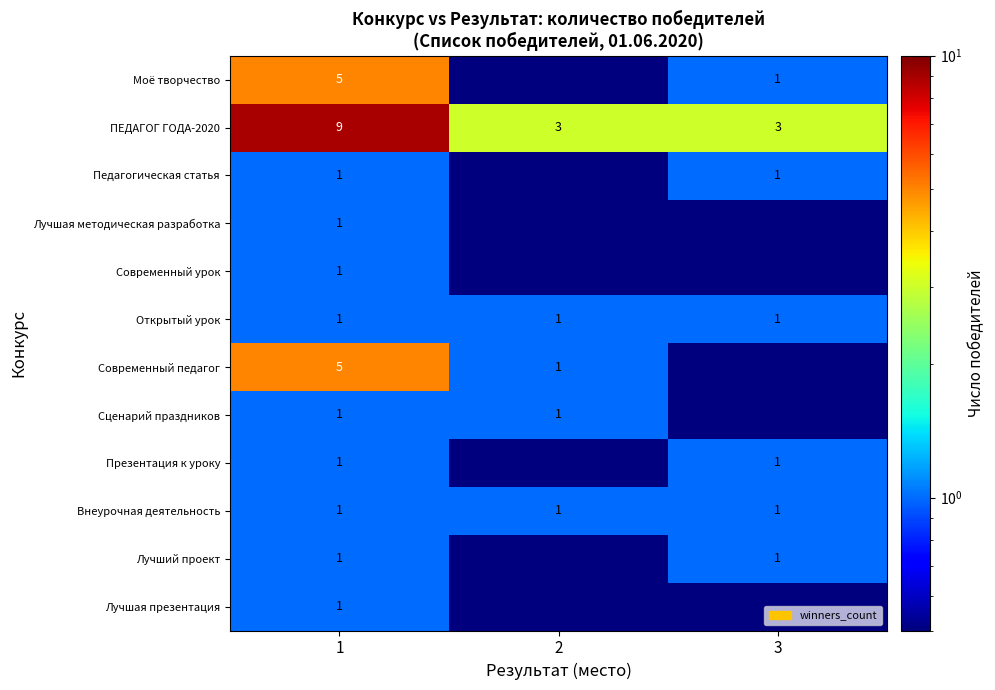

Count the number of data series in this chart.

12